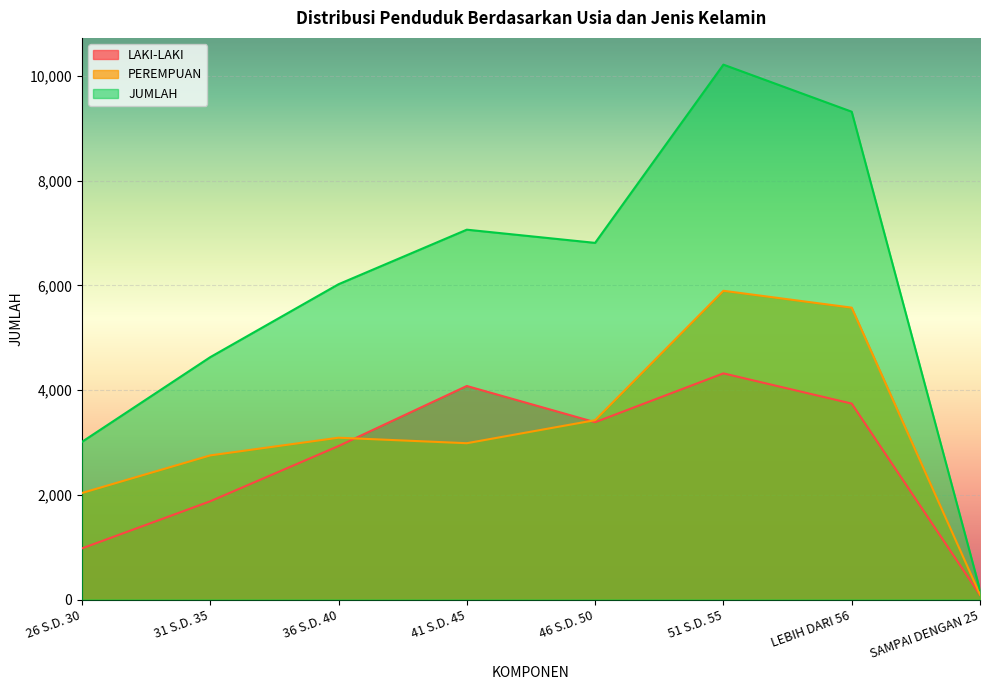

At which label does JUMLAH first exceed 6811?

41 S.D. 45